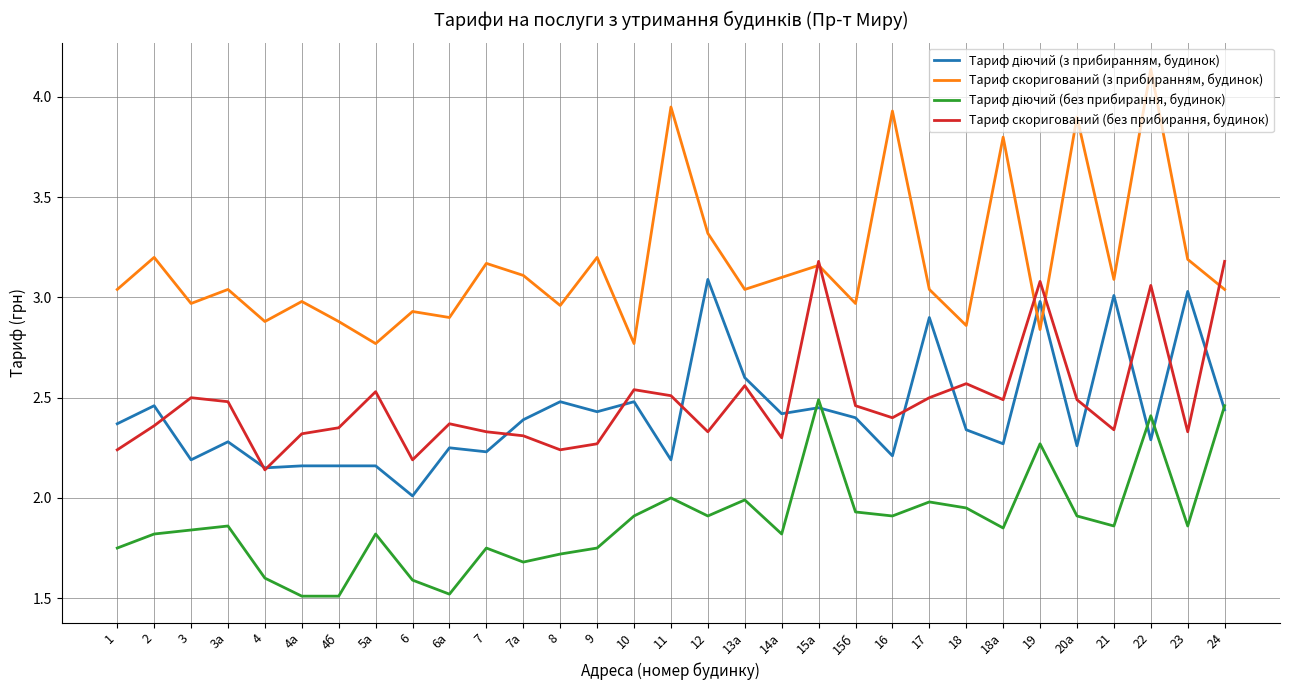

At how many categories does at least one series exceed 4?

1